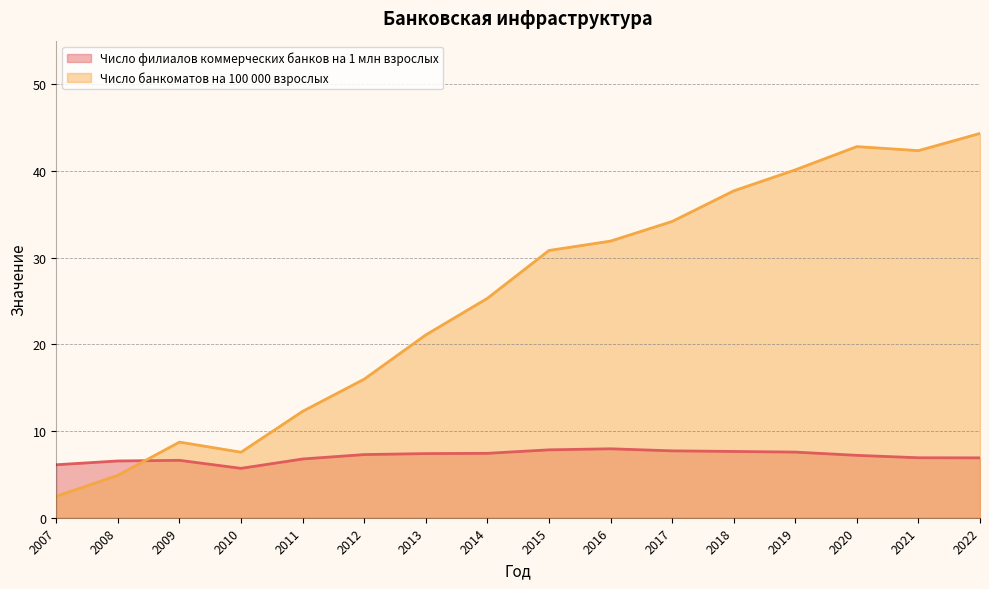

How many data points in Число банкоматов на 100 000 взрослых are above 30?

8